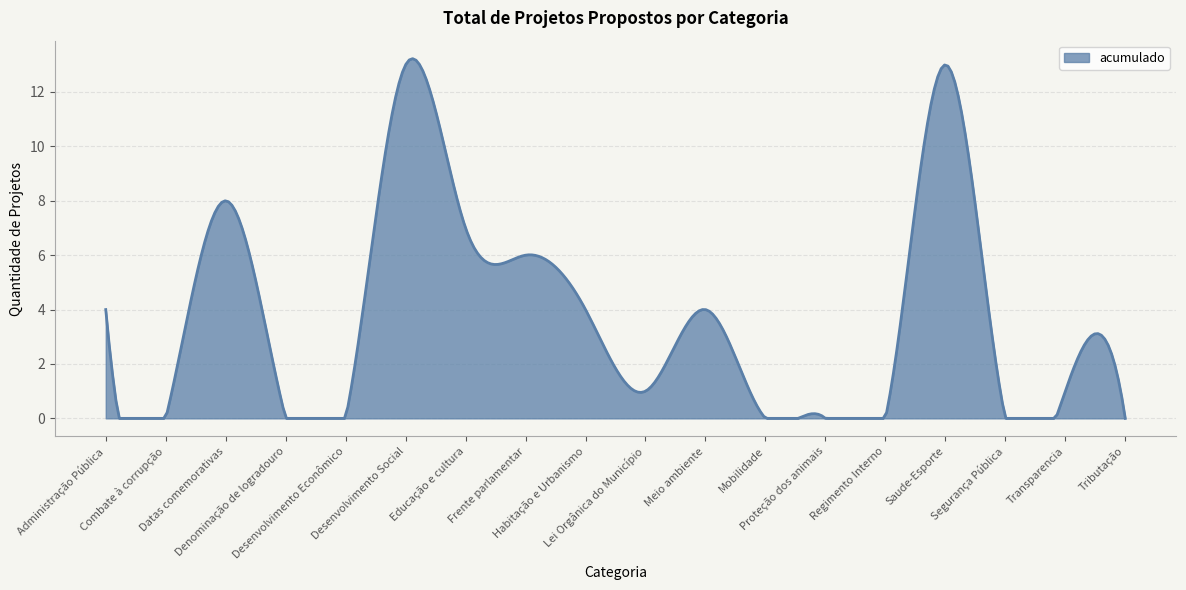

What is the difference between the maximum and minimum values?

13.2